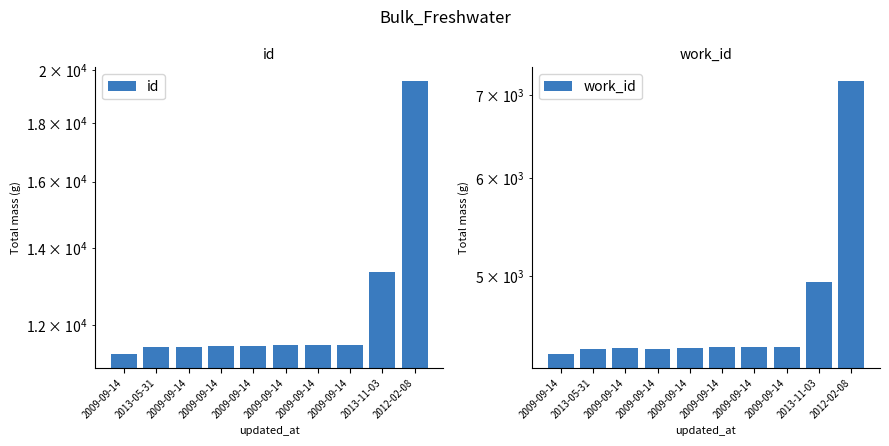

Are the bars grouped side by side (vs. stacked)?

Yes